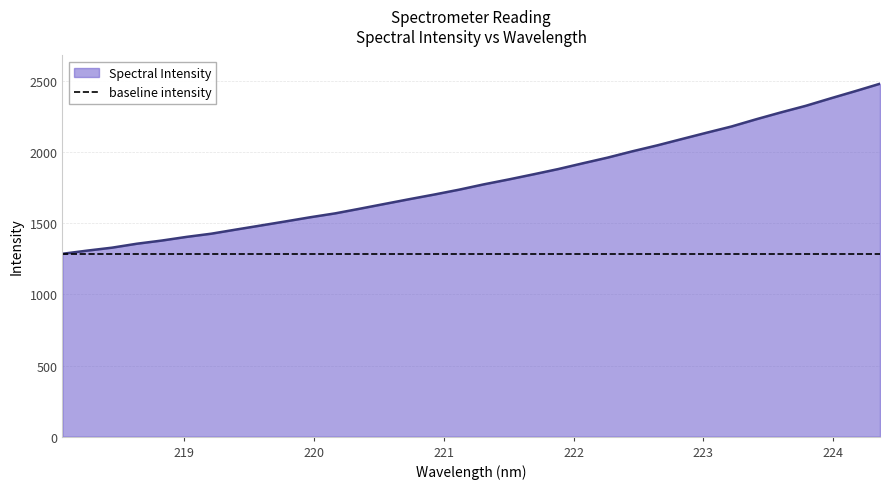

Is it true that the value at 222.263 is 1961.8?

True